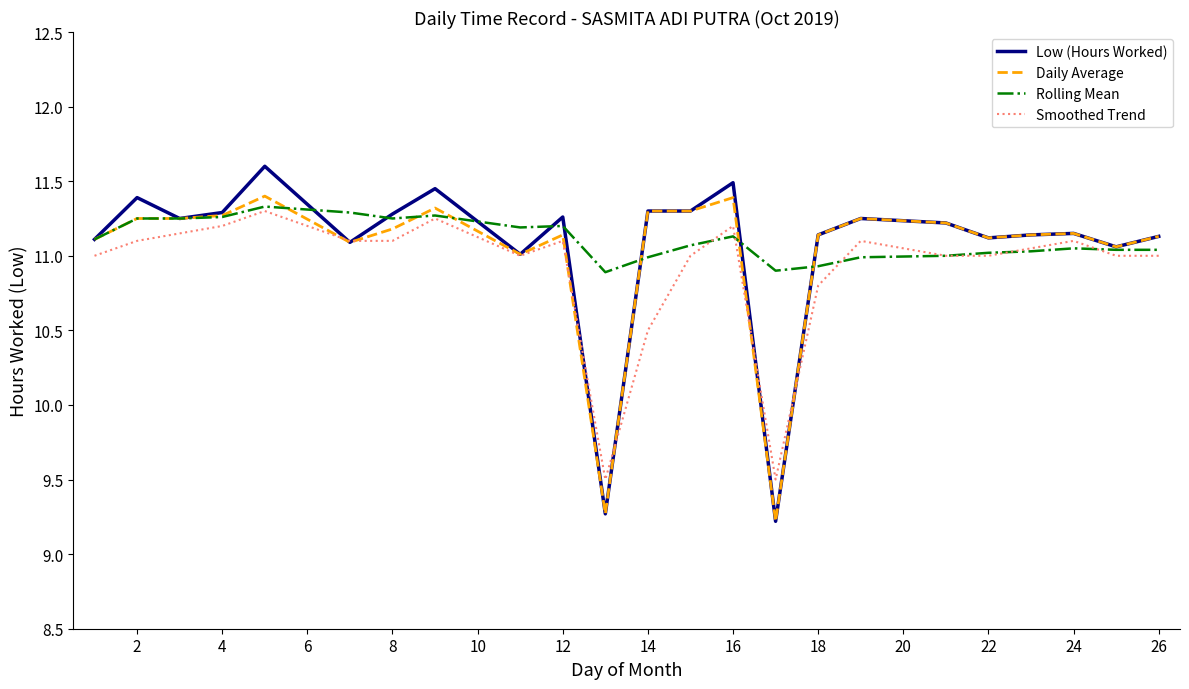

What is the smallest value displayed?

9.2